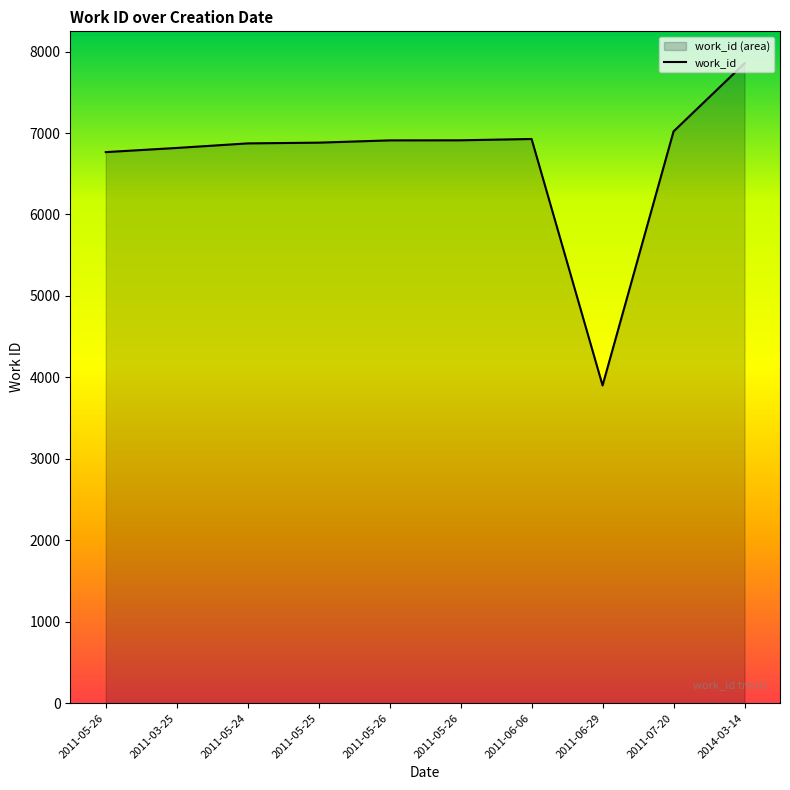

What is the label of the 5th point from the left?

2011-05-26